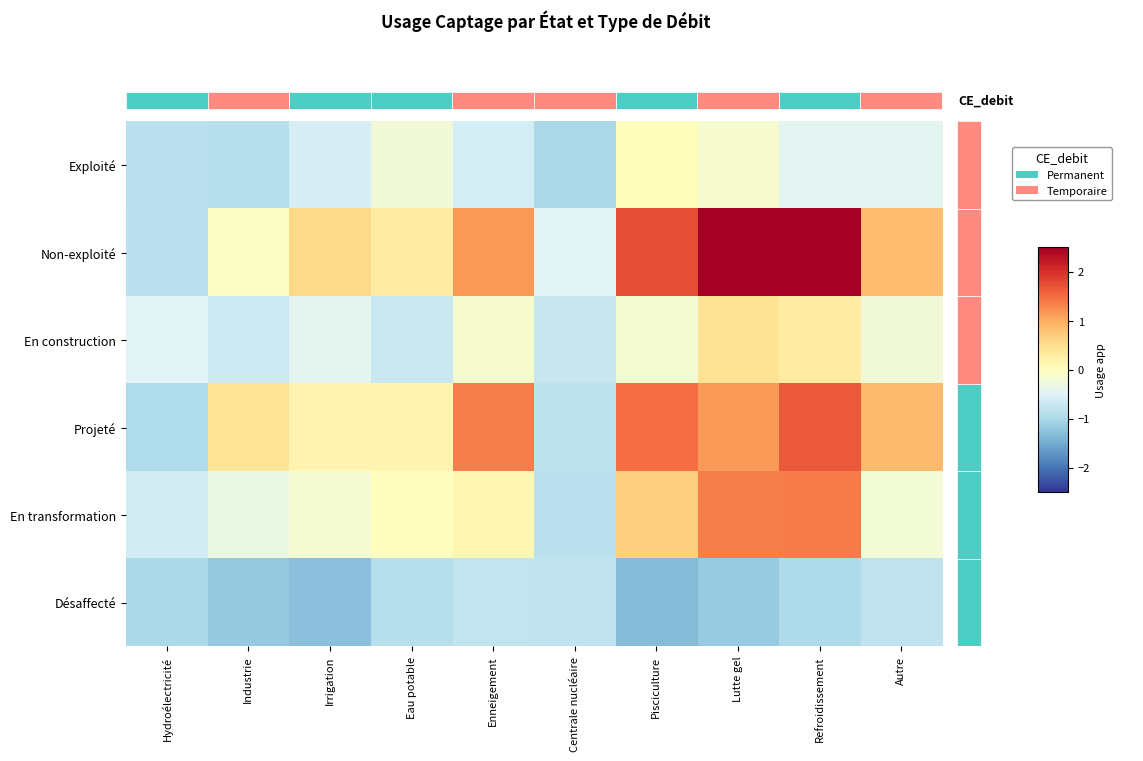

At Industrie, list the series in order from largest to smallest.

Projeté, Non-exploité, En transformation, En construction, Exploité, Désaffecté